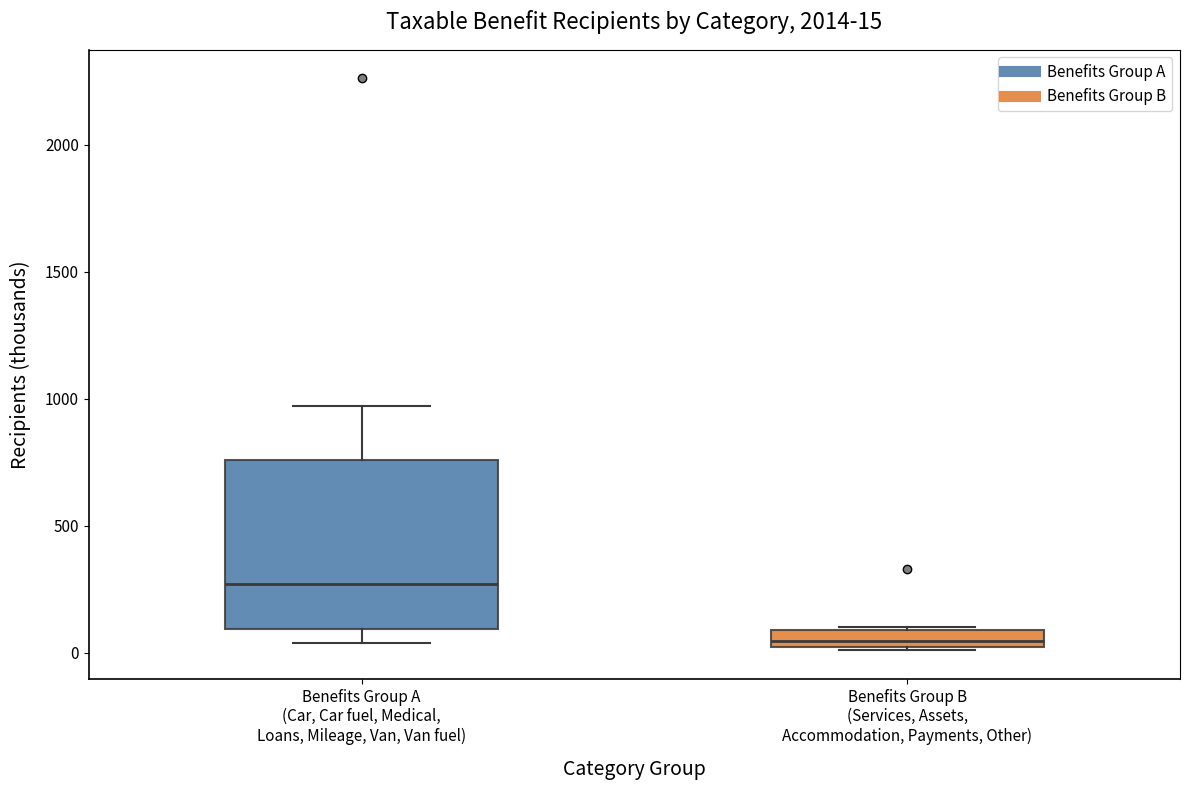

Which box is the tallest, from its lower edge to its upper edge?

Benefits Group A (Car, Car fuel, Medical, Loans, Mileage, Van, Van fuel)